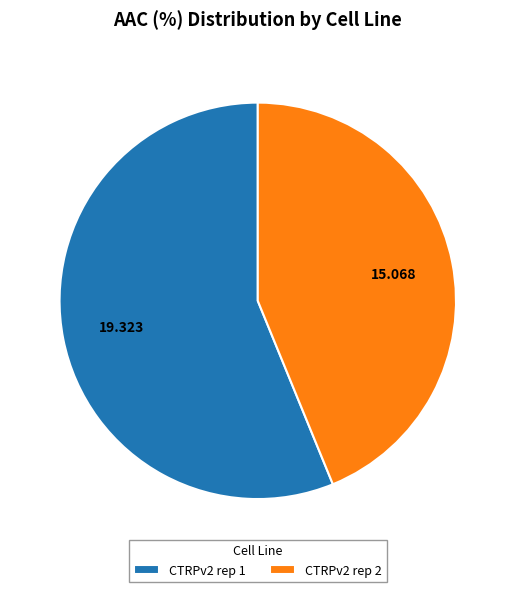

Which category has the smallest portion of the pie?

CTRPv2 rep 2